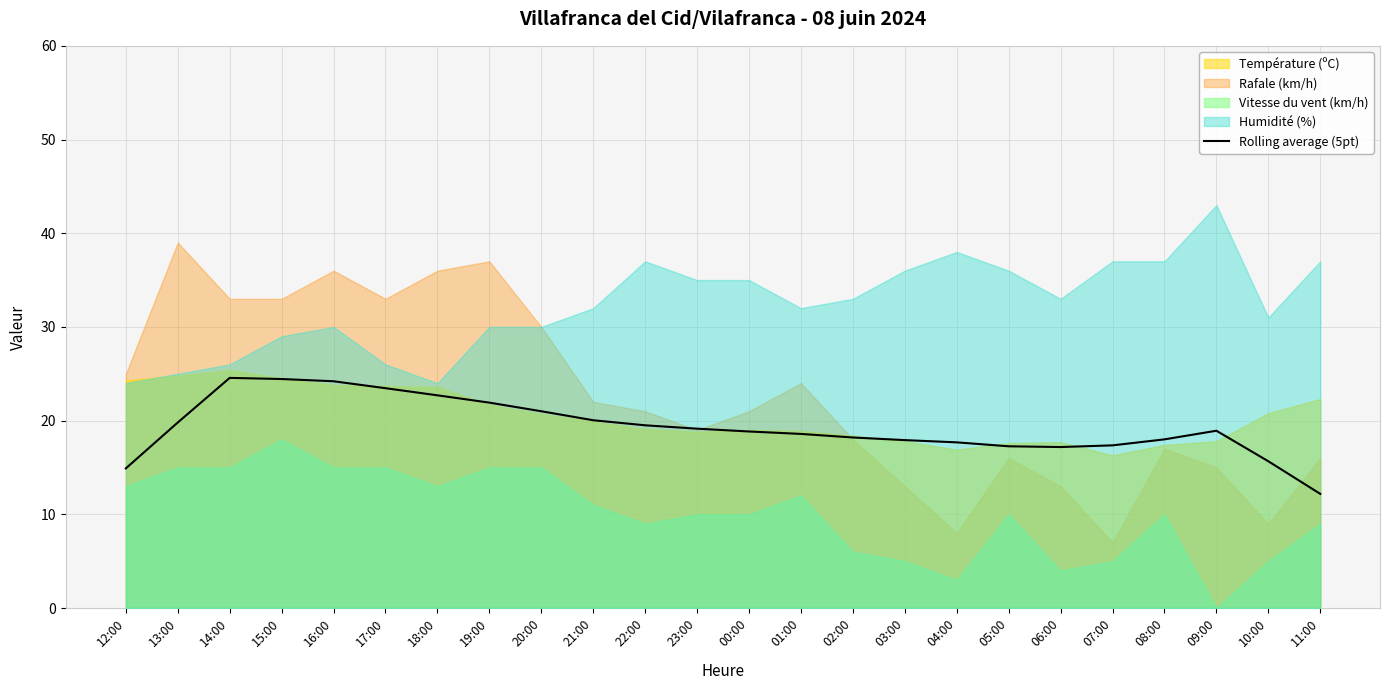

What value does the data have at 04:00?

17.7